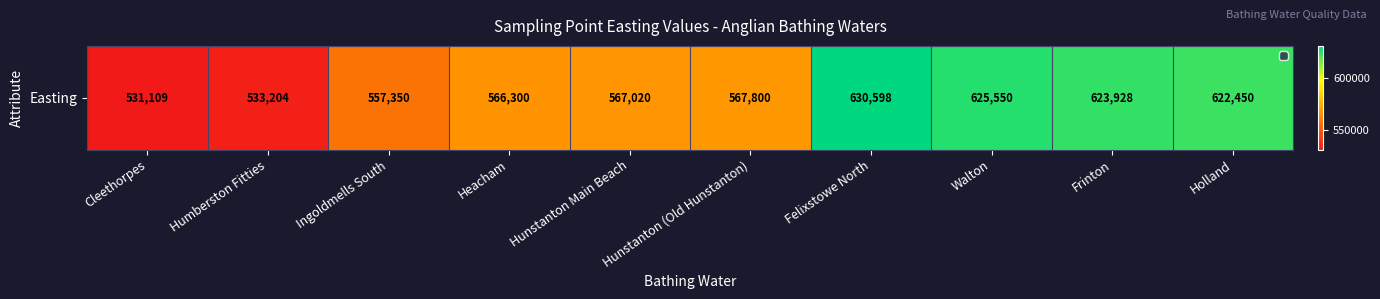

What is the change in value from Hunstanton Main Beach to Hunstanton (Old Hunstanton)?

+780